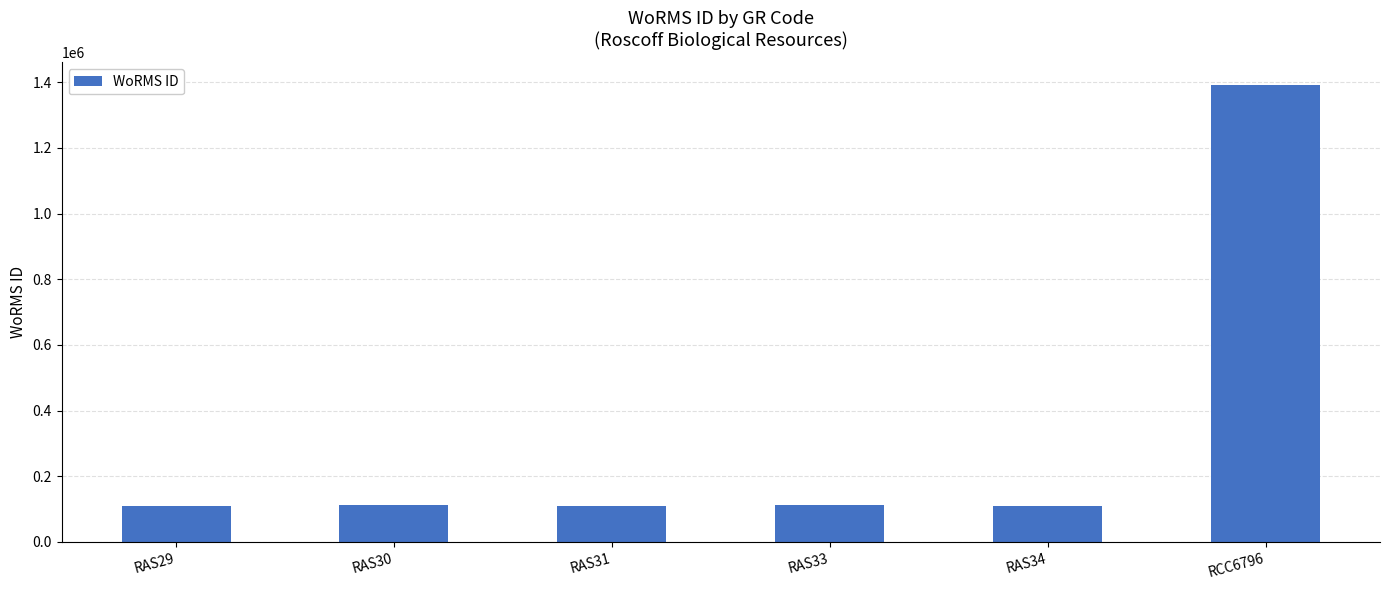

What is the difference between the values at RAS29 and RAS33?

680